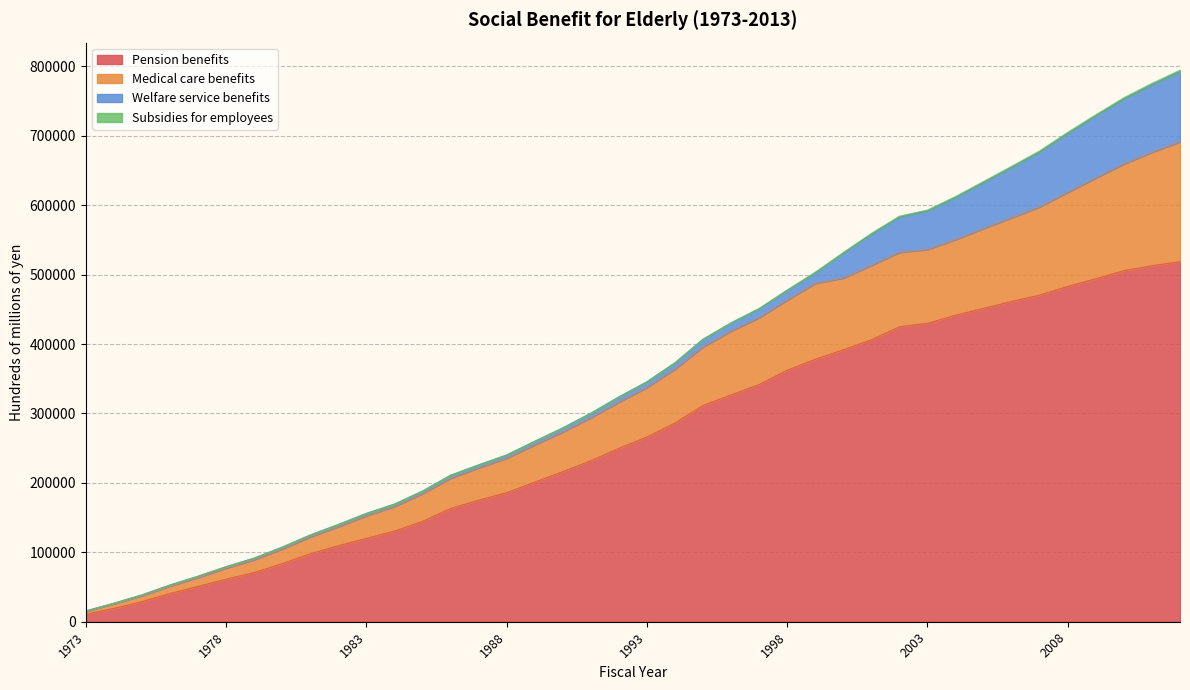

Does the chart have visible grid lines?

Yes